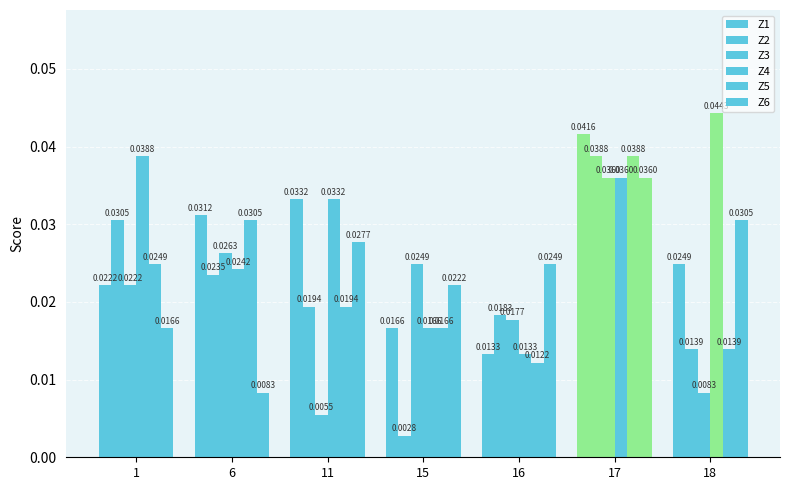

What is the sum of the Z1 values at 18 and 11?

0.1